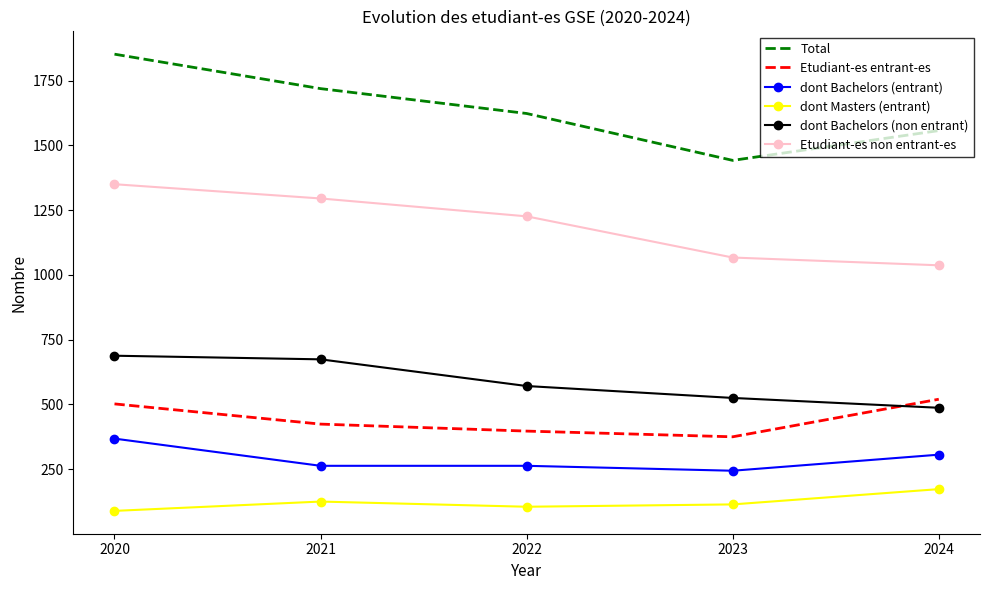

Reading left to right, extract all data points from this chart.

Total: 2020=1852	2021=1719	2022=1623	2023=1442	2024=1557
Etudiant-es entrant-es: 2020=502	2021=424	2022=397	2023=375	2024=520
dont Bachelors (entrant): 2020=368	2021=263	2022=263	2023=244	2024=306
dont Masters (entrant): 2020=89	2021=125	2022=105	2023=114	2024=173
dont Bachelors (non entrant): 2020=688	2021=674	2022=571	2023=525	2024=487
Etudiant-es non entrant-es: 2020=1350	2021=1295	2022=1226	2023=1067	2024=1037